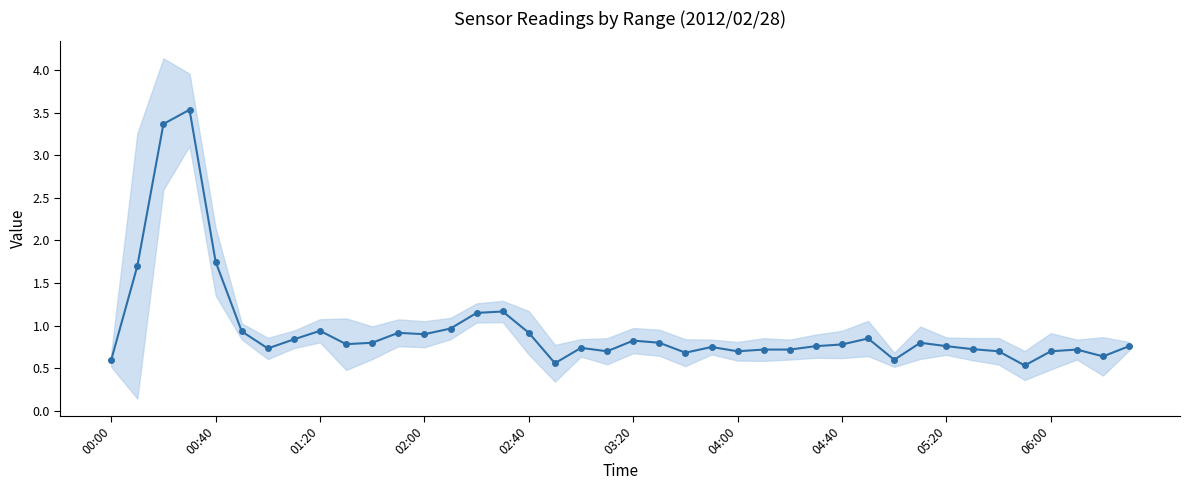

The chart shows a value of 0.9 at 02:00. True or false?

True